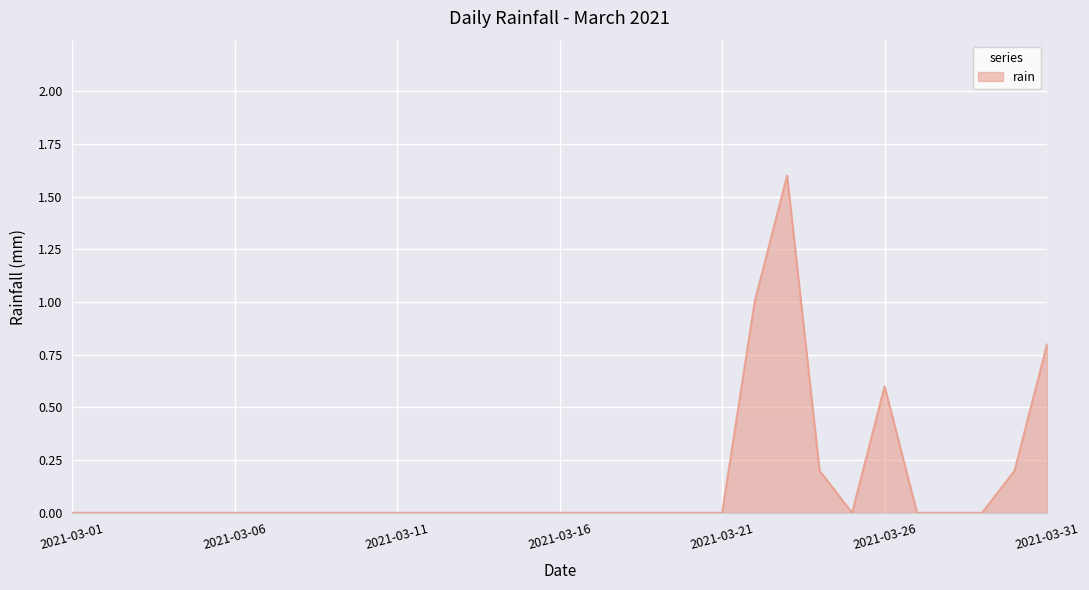

What is the maximum value shown in the chart?

1.6